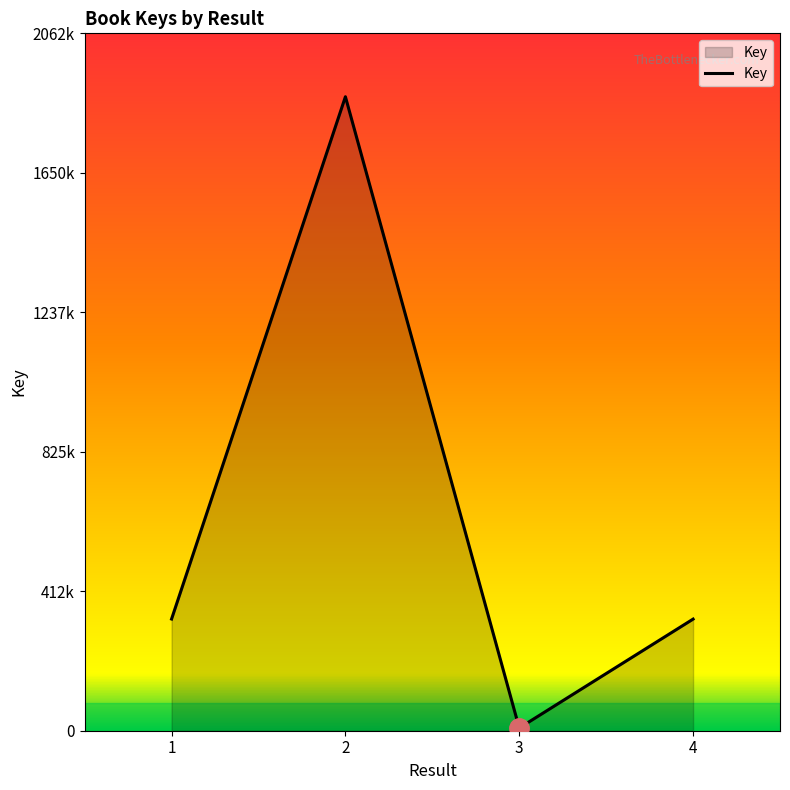

At which category does the chart reach its minimum across all series?

3